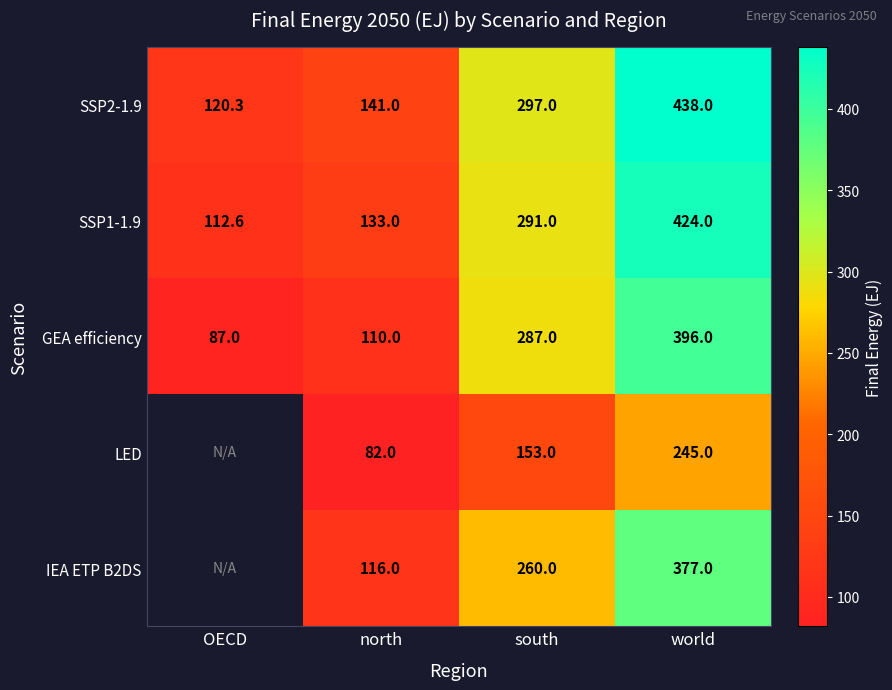

At which label does GEA efficiency reach its peak?

world